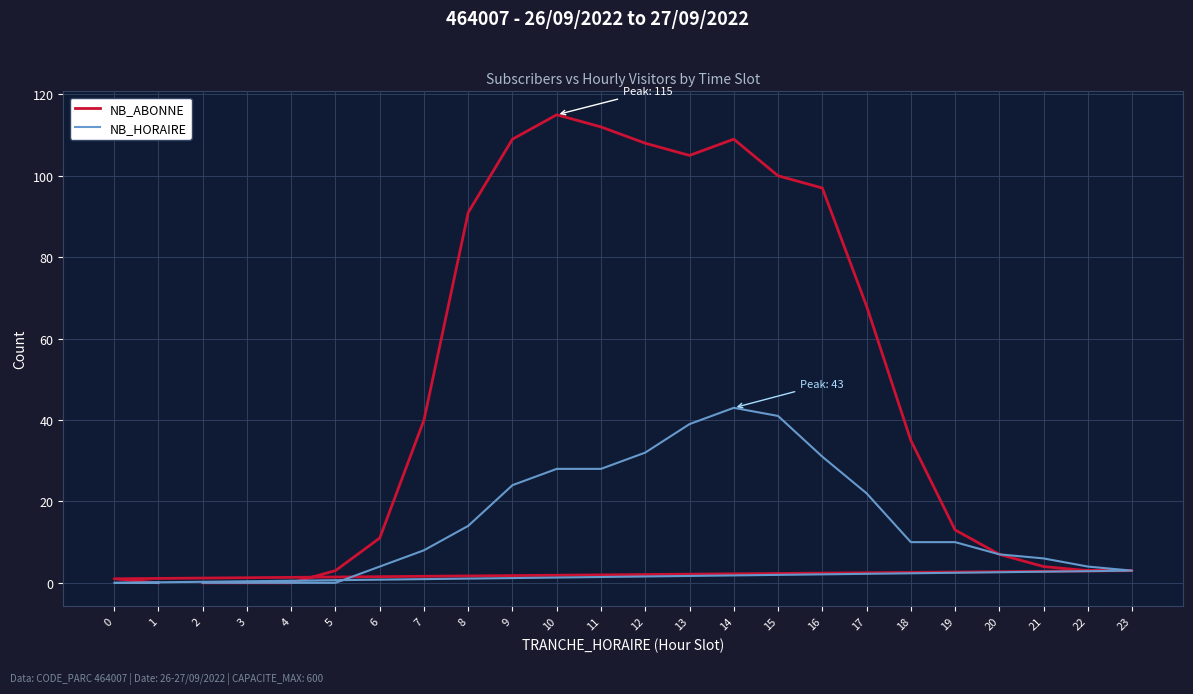

What is the difference between the second highest and minimum values in the NB_ABONNE series?

112